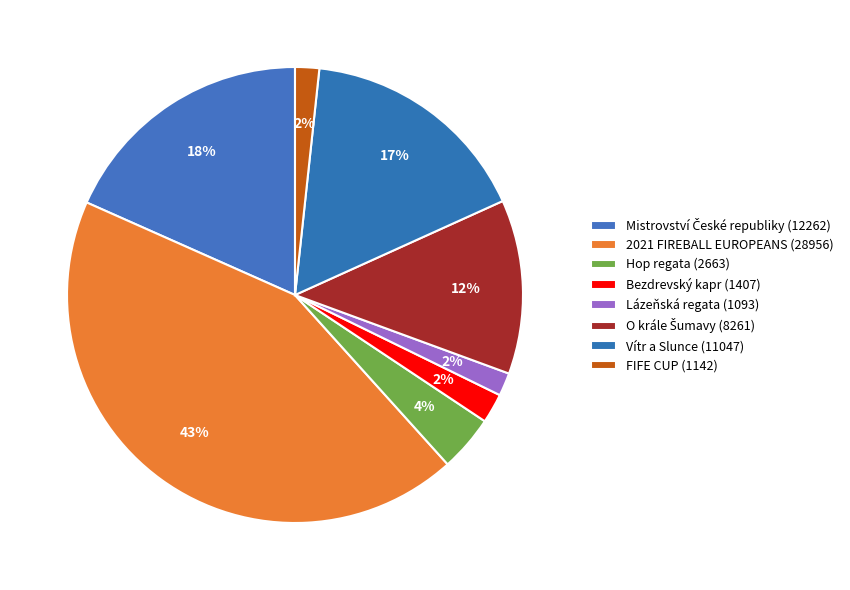

To the nearest percent, what is the average slice percentage?

12%